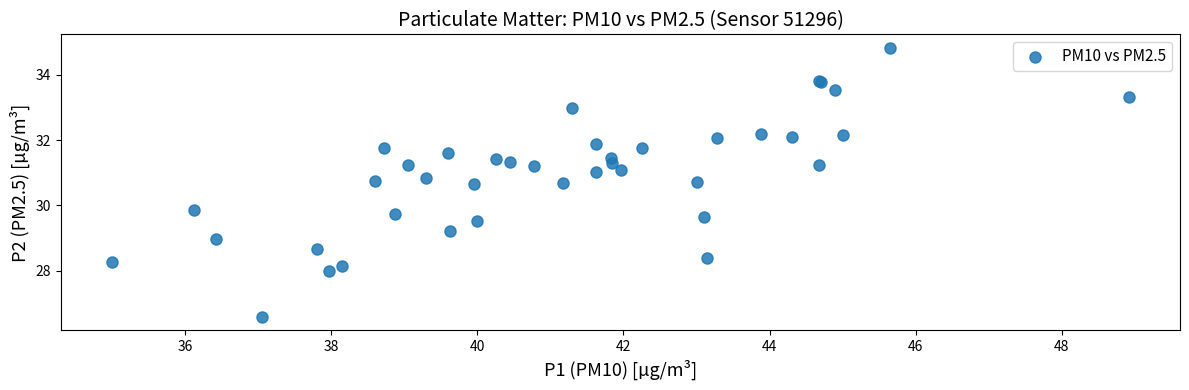

What Y value in the scatter plot is closest to 30?

29.9